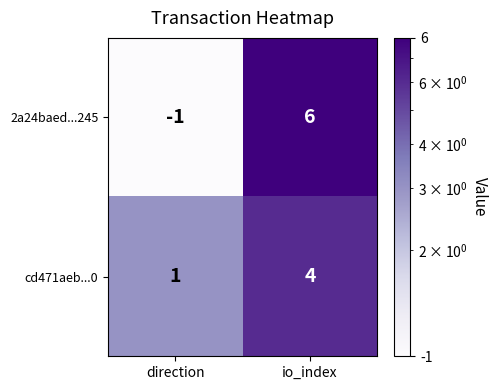

What is the maximum value shown in the chart?

6